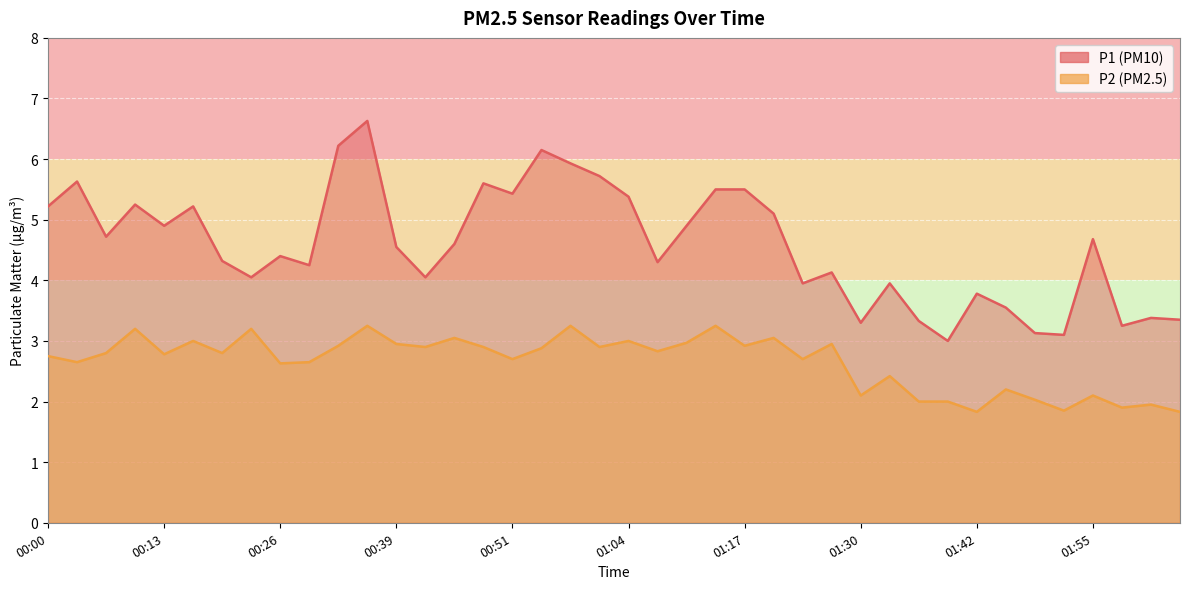

Rank the categories by P2 value from lowest to highest.

01:42, 02:05, 01:52, 01:58, 02:02, 01:36, 01:39, 01:49, 01:30, 01:55, 01:46, 01:33, 00:26, 00:04, 00:29, 00:51, 01:23, 00:00, 00:13, 00:07, 00:20, 01:07, 00:55, 00:42, 00:48, 01:01, 00:32, 01:17, 00:39, 01:26, 01:11, 00:16, 01:04, 00:45, 01:20, 00:10, 00:23, 00:36, 00:58, 01:14